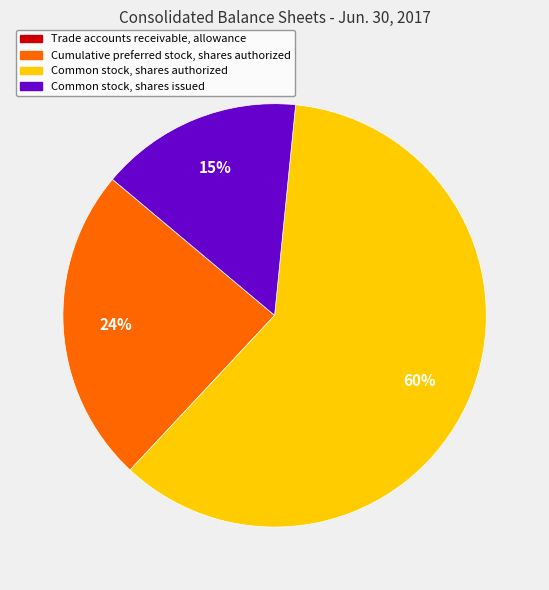

Combined, do Common stock, shares authorized and Common stock, shares issued account for over 50%?

Yes